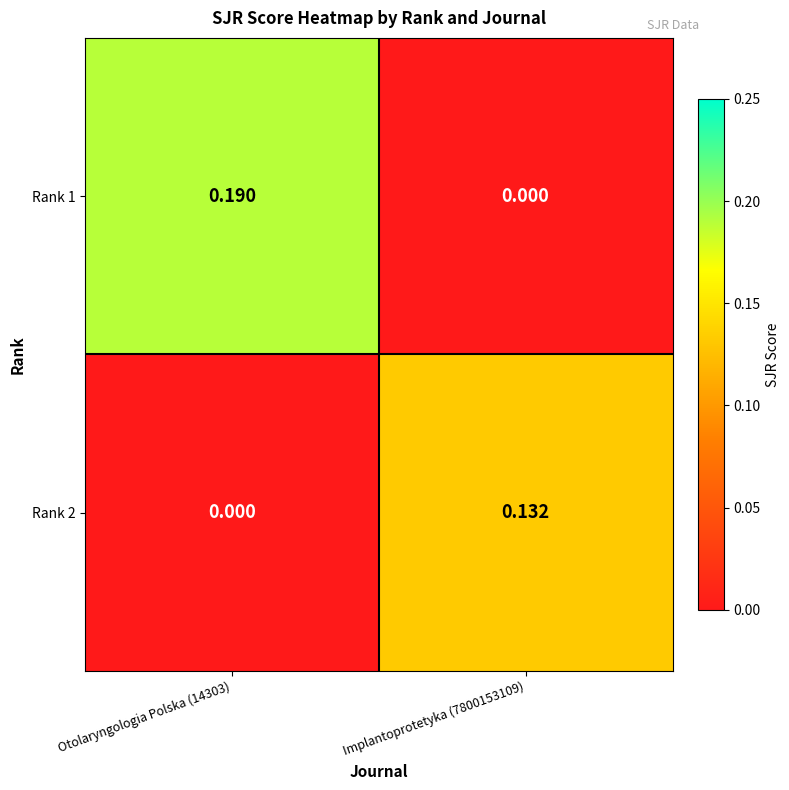

Is the value of Rank 1 at Implantoprotetyka (7800153109) greater than the value of Rank 2 at Implantoprotetyka (7800153109)?

No